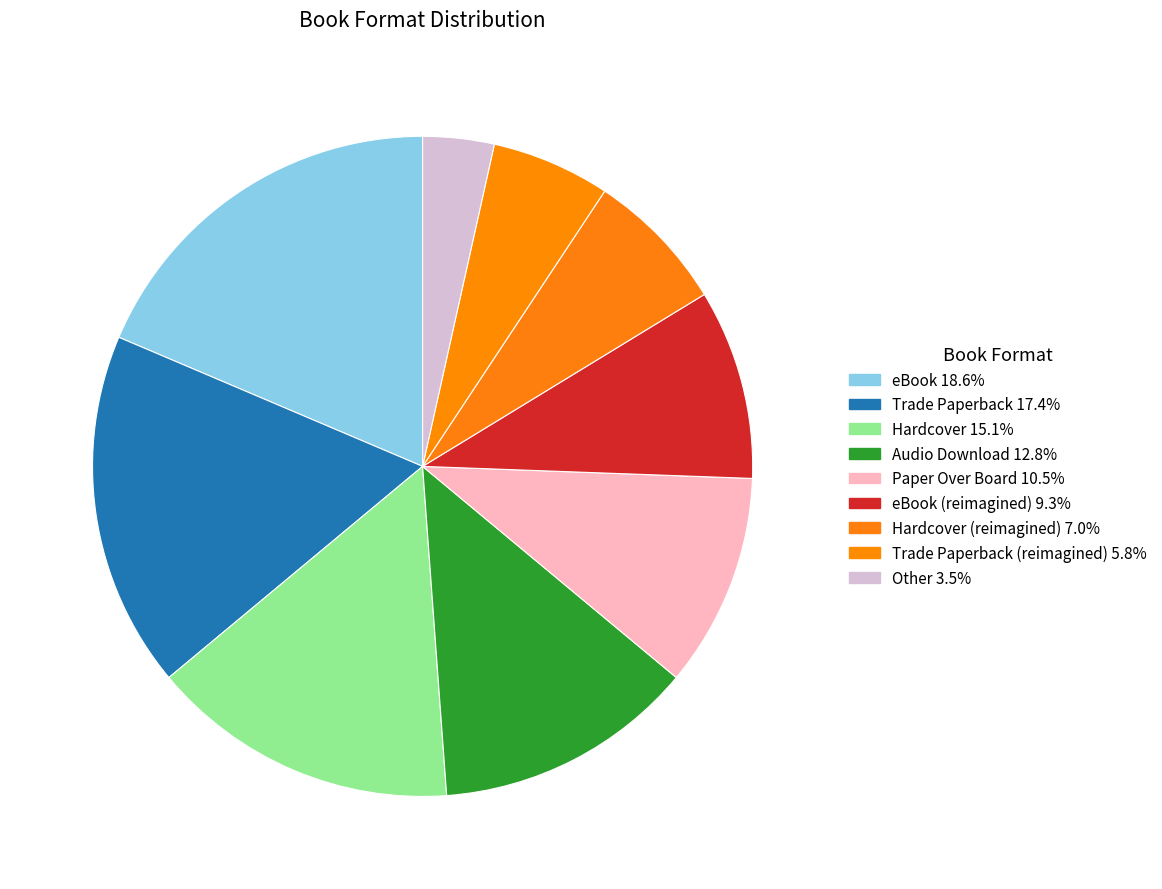

Count the number of slices in the pie.

9